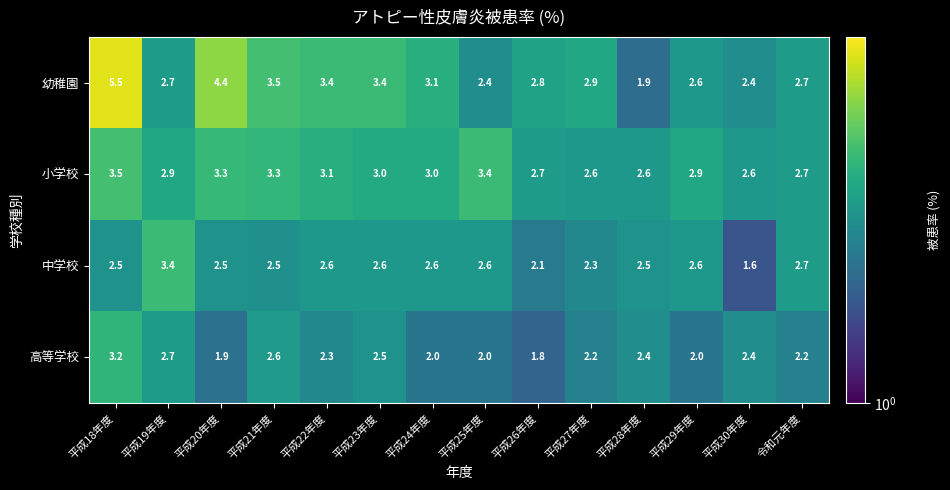

Count the number of data series in this chart.

4